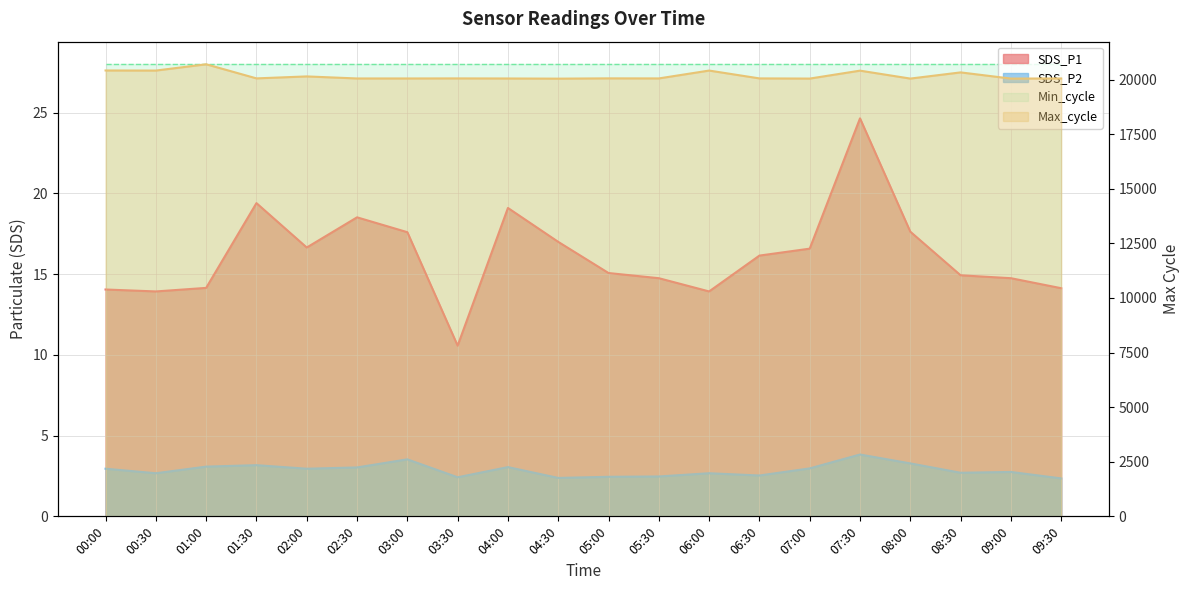

At which category does the chart reach its peak across all series?

01:00